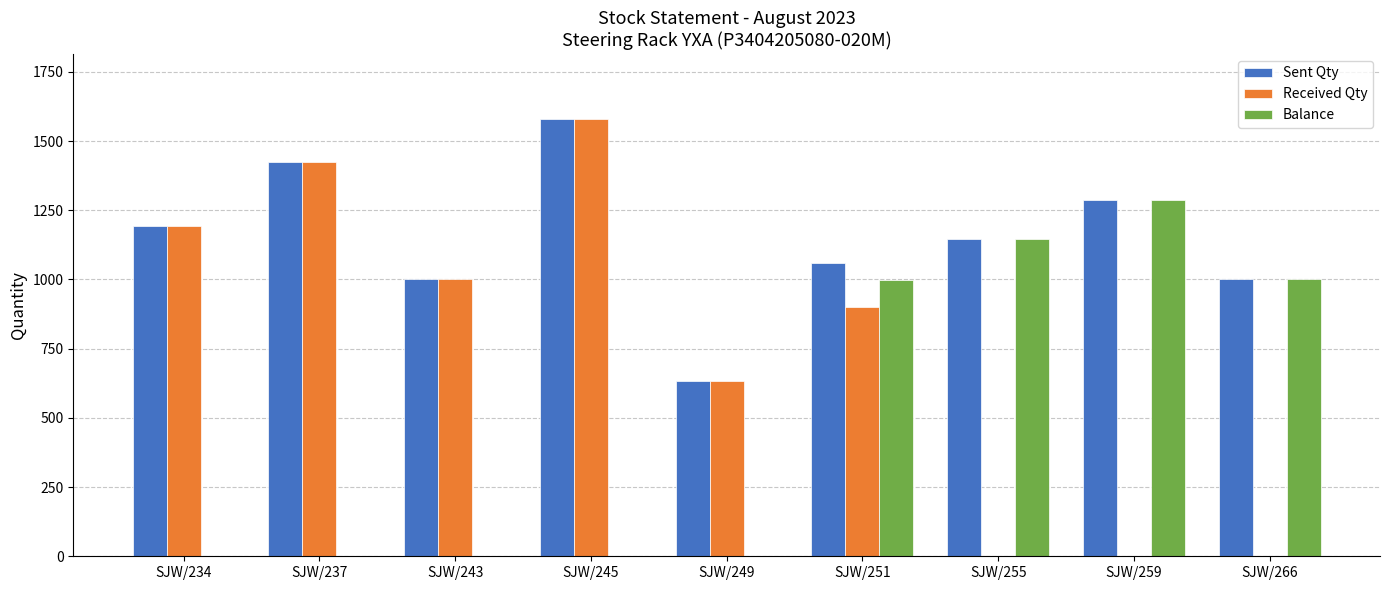

How many groups of bars are there?

9